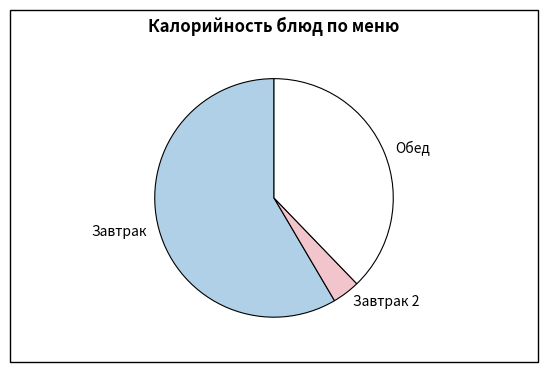

Is it true that Завтрак 2 is 4% of the pie?

True